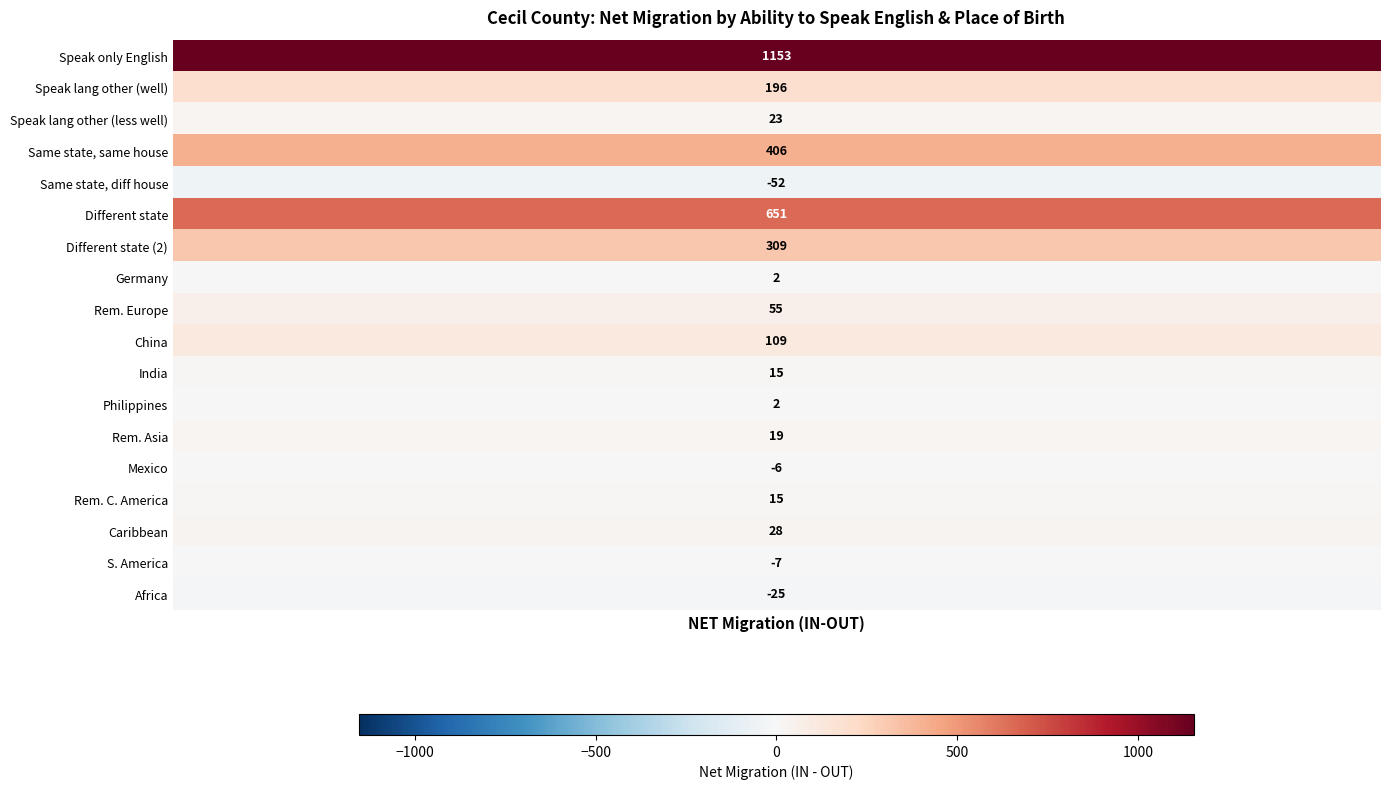

How many values in Same state as current residence, different house are below zero?

1